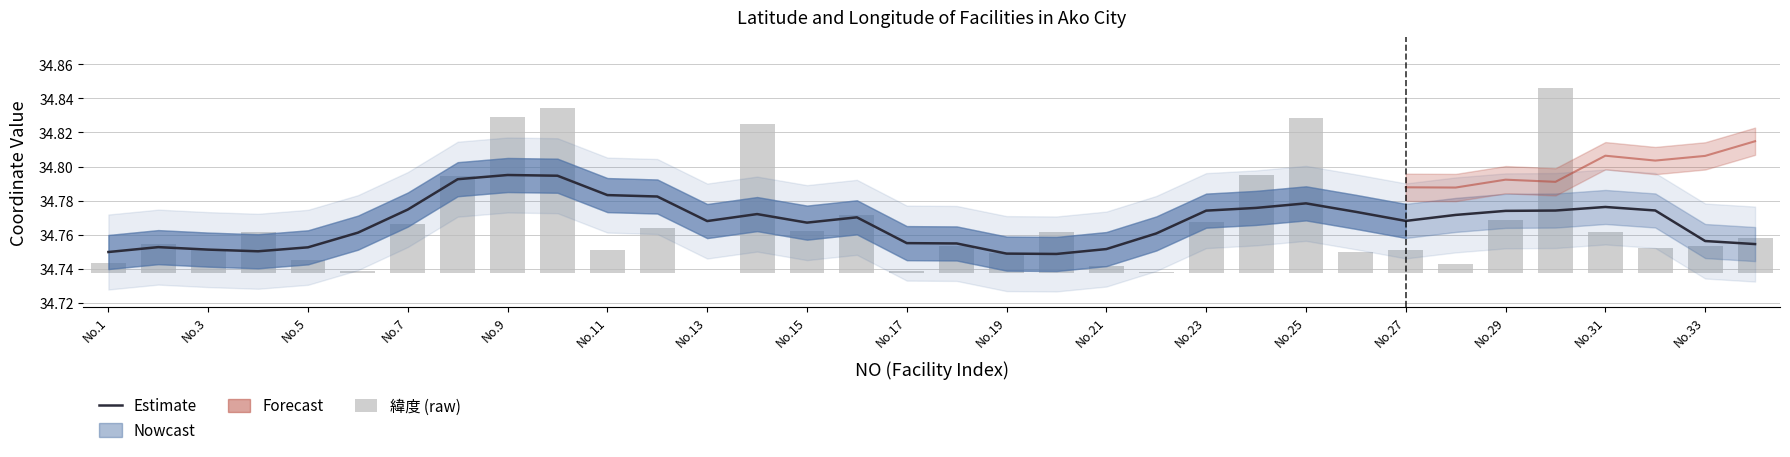

The Estimate series shows 62.5 at No.31. True or false?

False